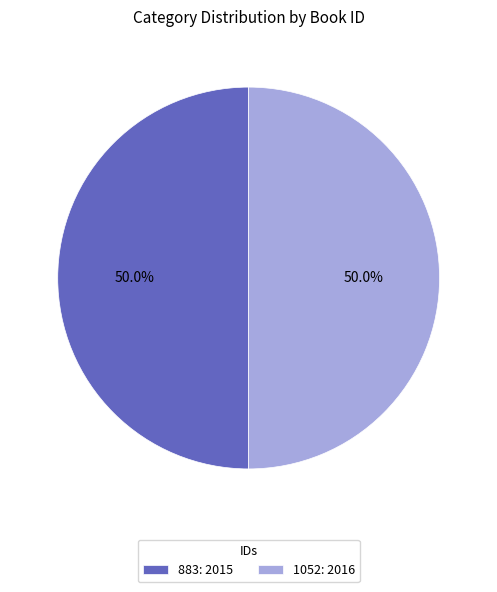

What percentage do 1052 and 883 together represent?

100.0%